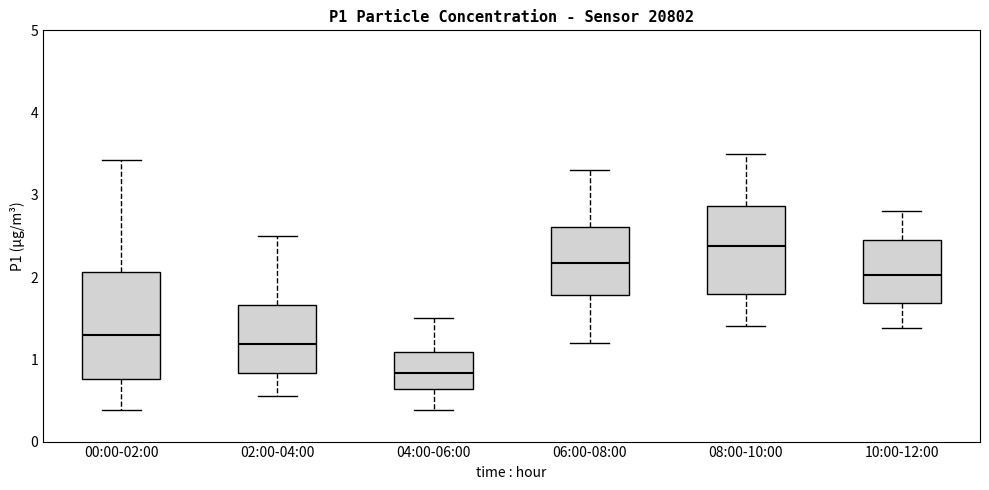

Where does the median line of the box for 10:00-12:00 sit on the y-axis? The values are not printed on the chart, so give them approximately, as read against the axis.

2.0